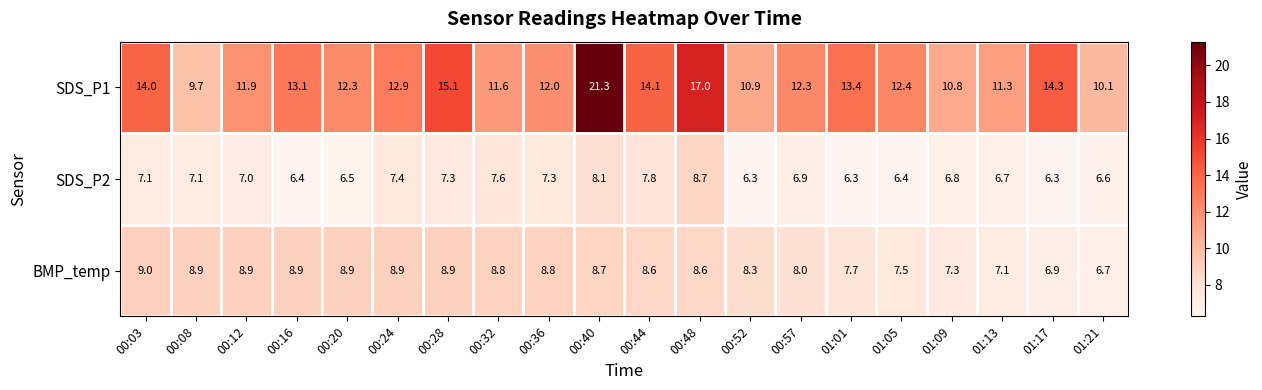

What is the total value across all series at 01:05?

26.3